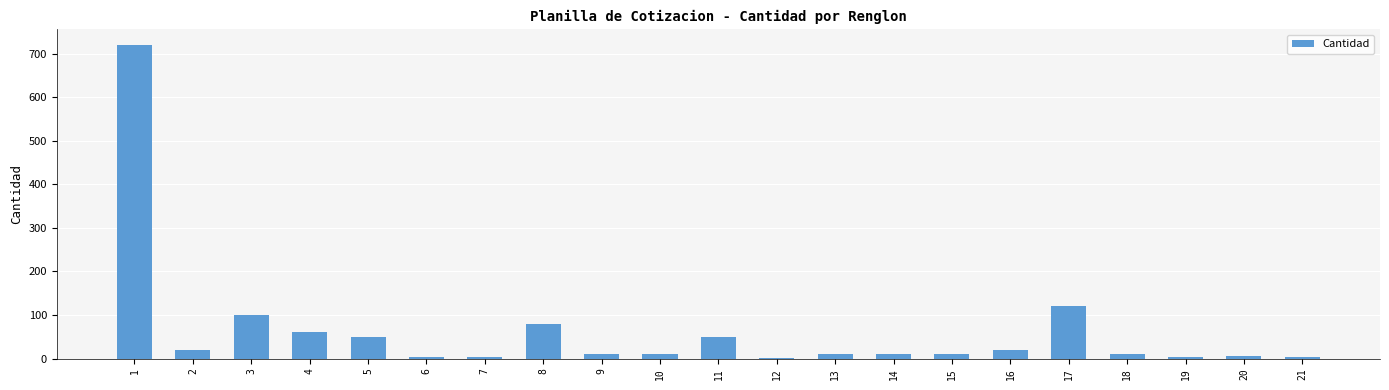

What is the sum of all values?

1302